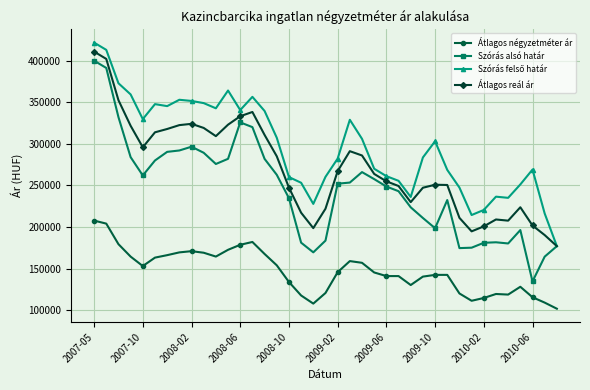

True or false: Átlagos négyzetméter ár and Átlagos reál ár intersect in this chart.

False